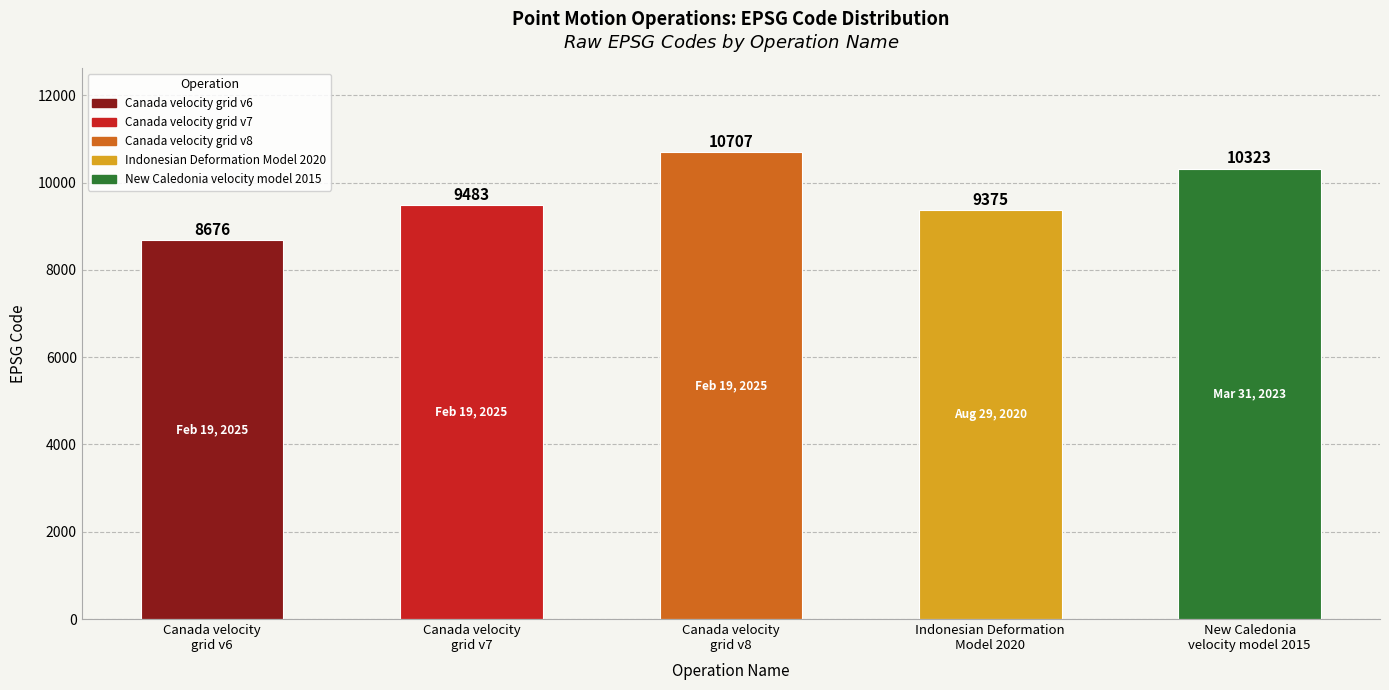

Is it true that the value at Indonesian Deformation
Model 2020 is 16667?

False